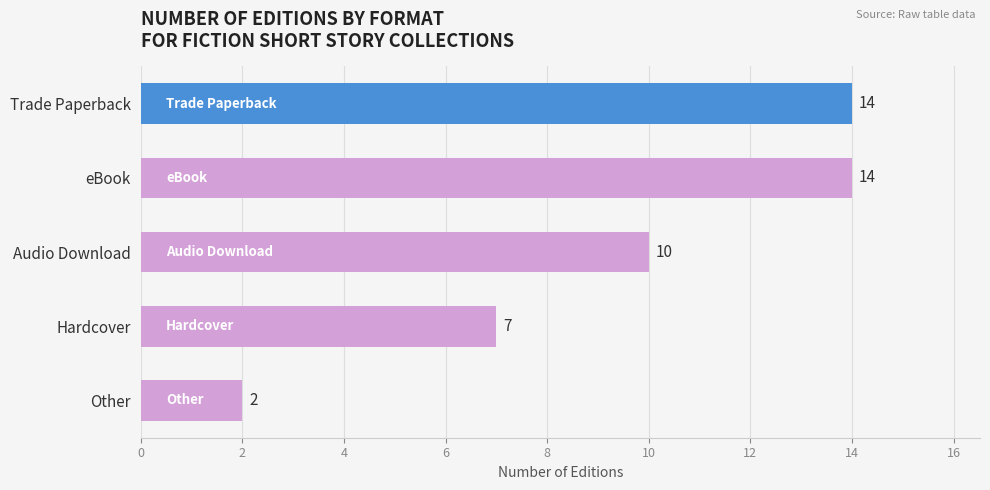

What is the sum of all values?

47